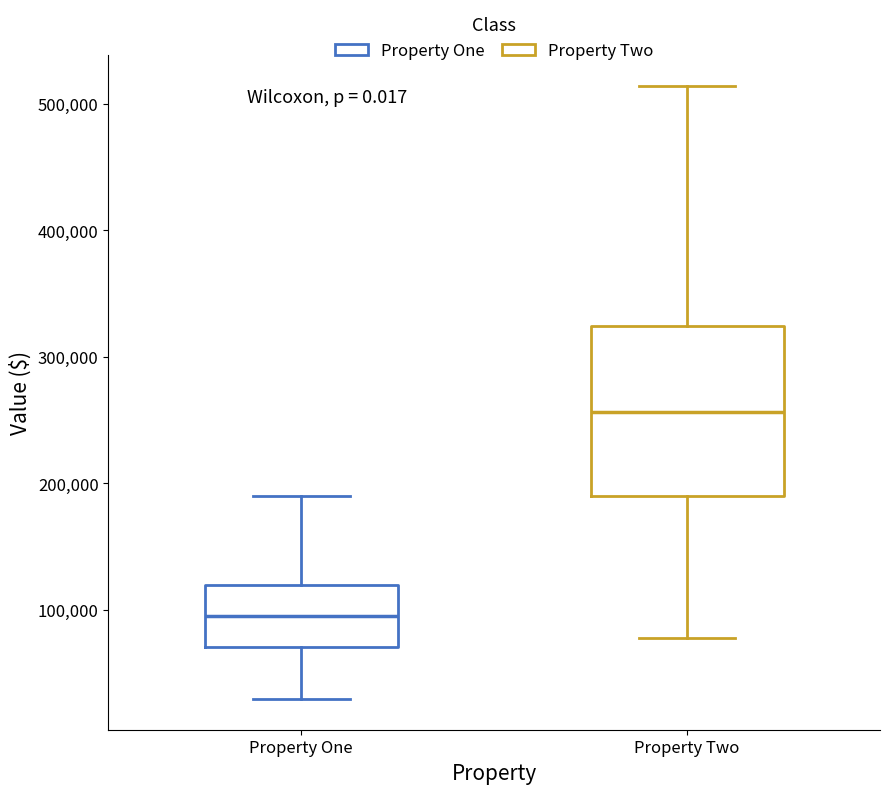

Reading left to right, read every box against the y-axis: the position of its median line, the range the box covers, and the ends of its whiskers. The values are not printed on the chart, so give them approximately, as read against the axis.

Property One: median 100000, box 70000 to 120000, whiskers 30000 to 190000
Property Two: median 260000, box 190000 to 320000, whiskers 80000 to 510000